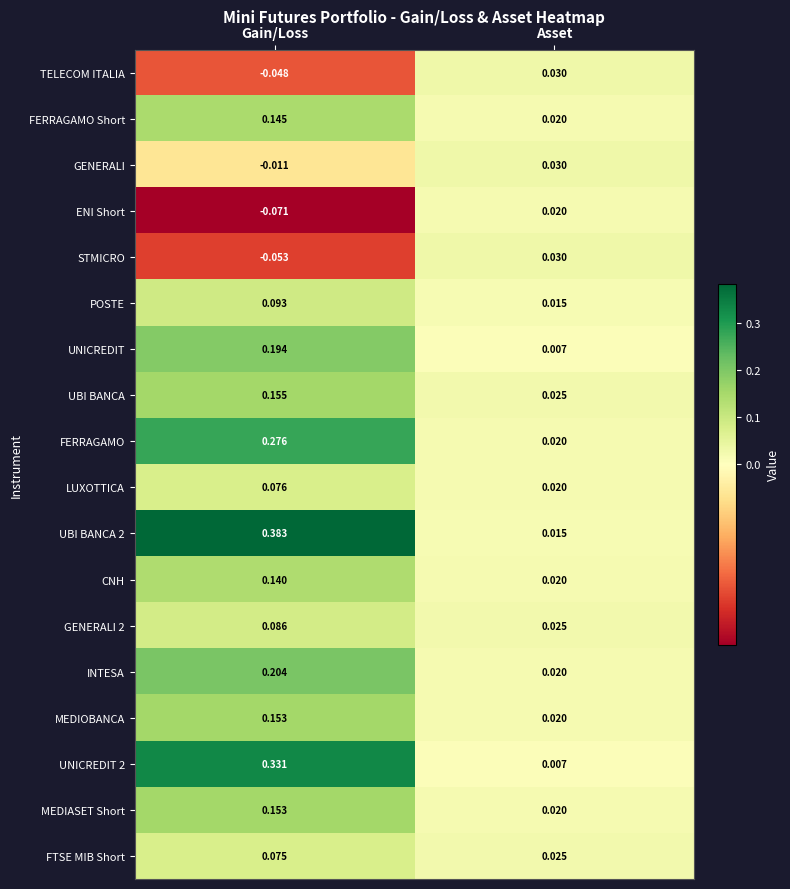

Which label corresponds to the largest value in the chart?

Gain/Loss